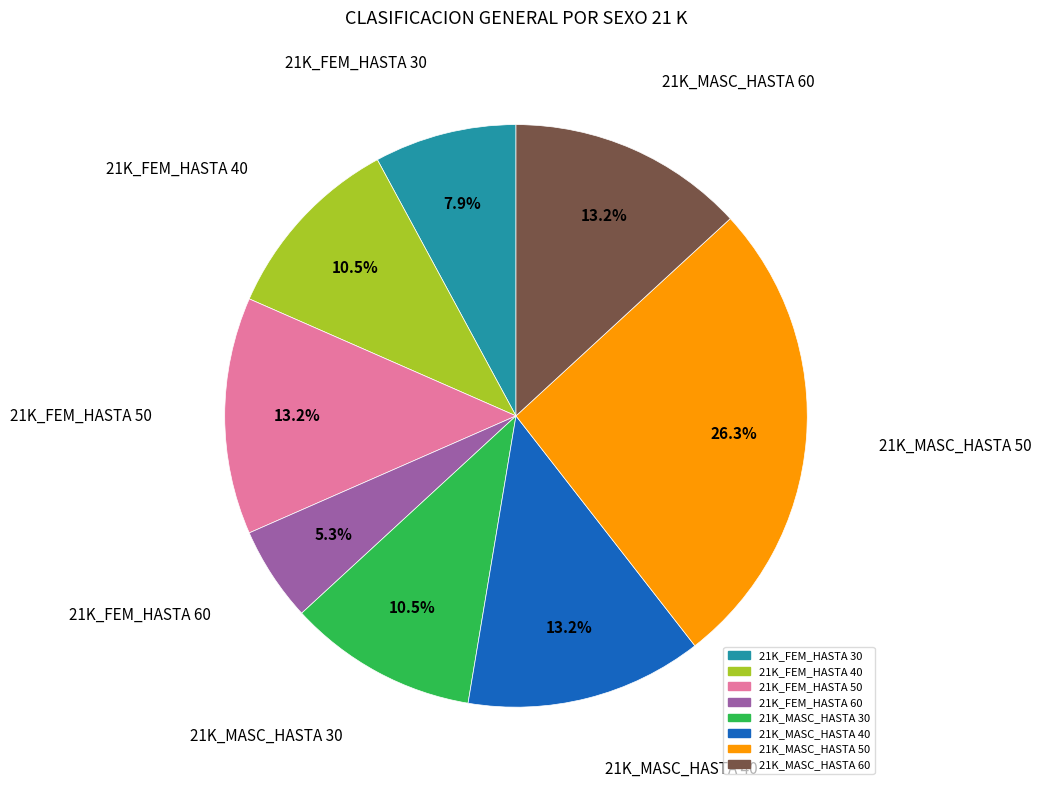

Which has a higher value, 21K_FEM_HASTA 30 or 21K_FEM_HASTA 50?

21K_FEM_HASTA 50